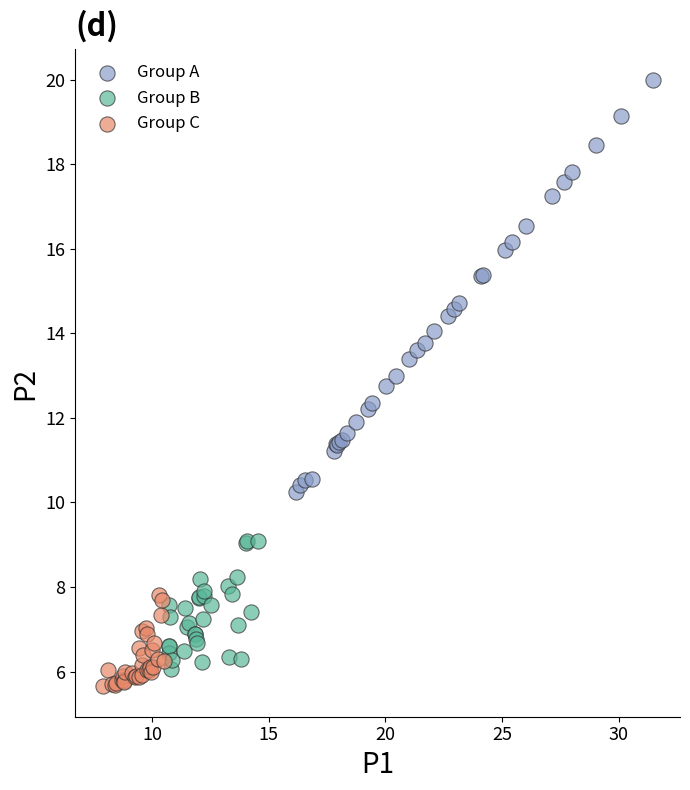

Which series has the widest spread of Y values?

Group A